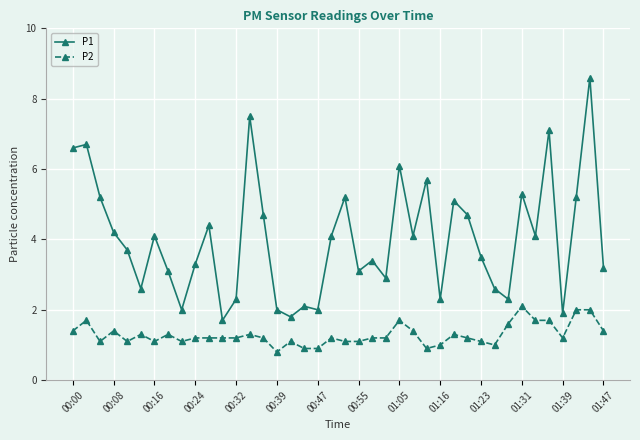

True or false: P1 and P2 intersect in this chart.

False